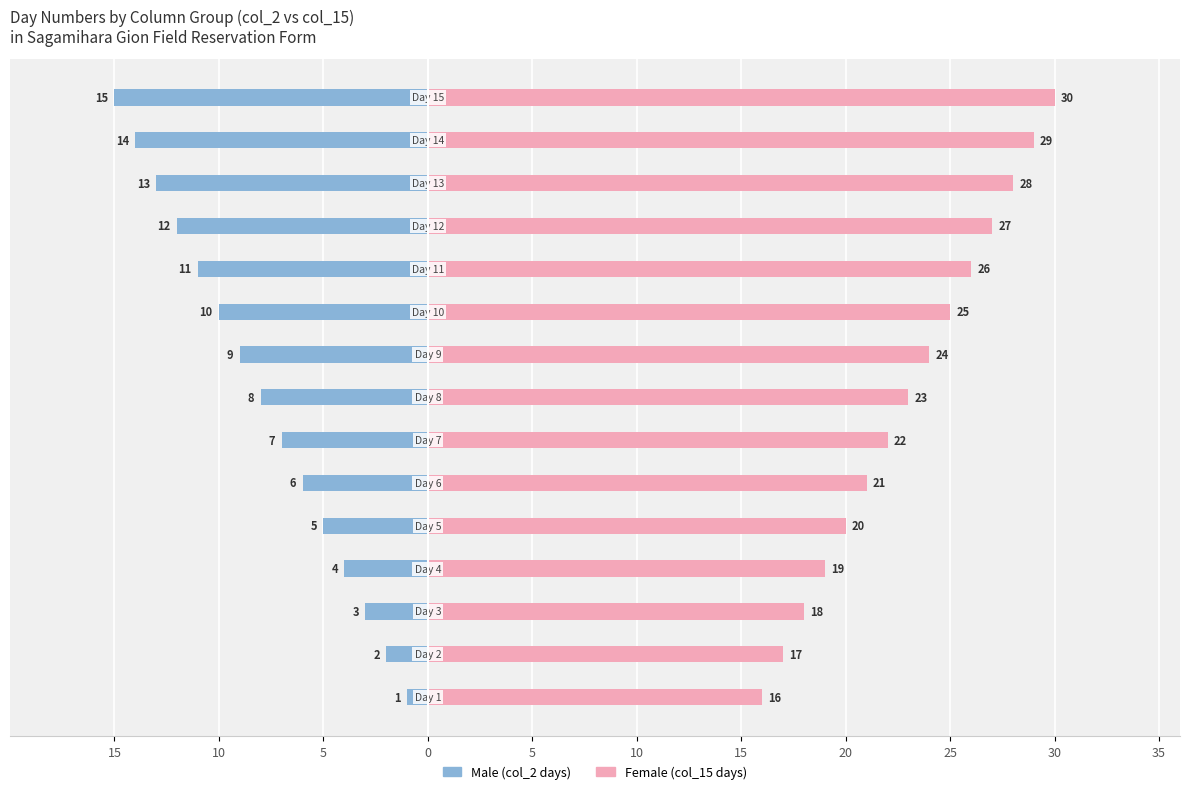

Which series changed the most between 10 and 15?

Male